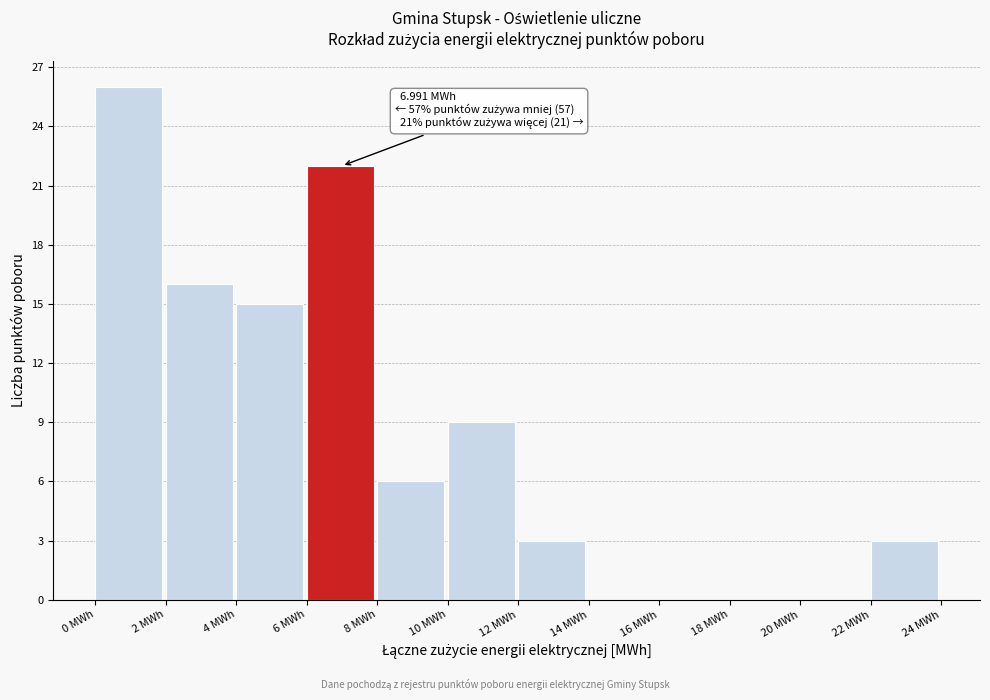

Which range on the x-axis has the tallest bar?

0 to 2